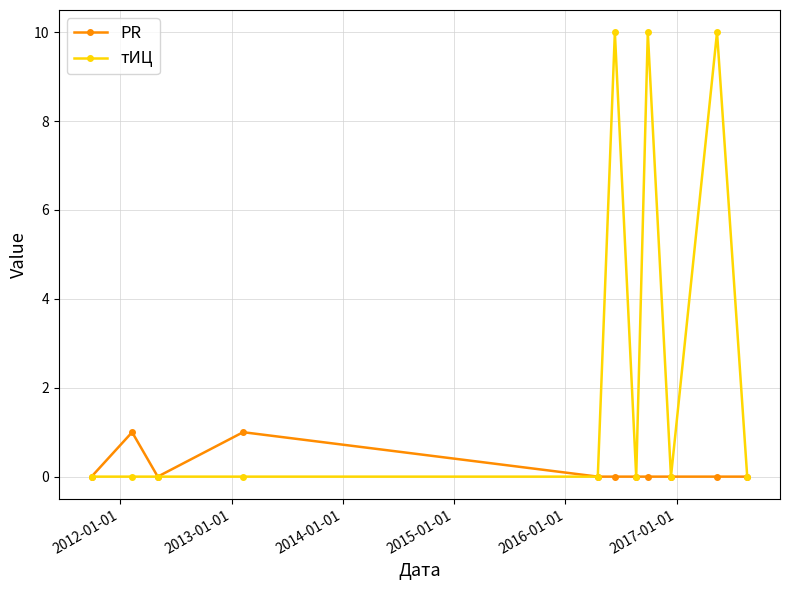

Rank the series by their average value, from highest to lowest.

тИЦ, PR